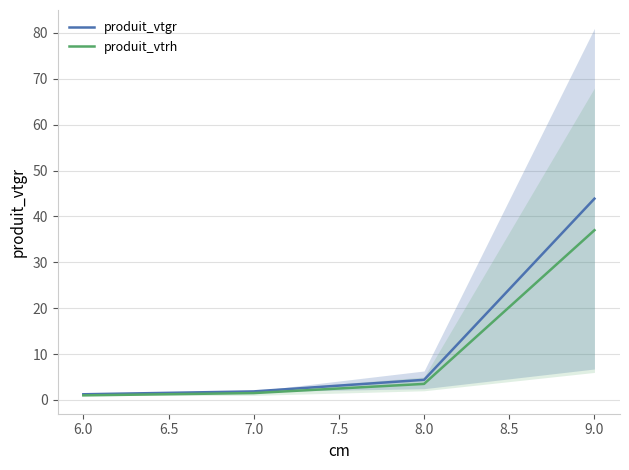

At which label is produit_vtrh closest to 19?

8.0